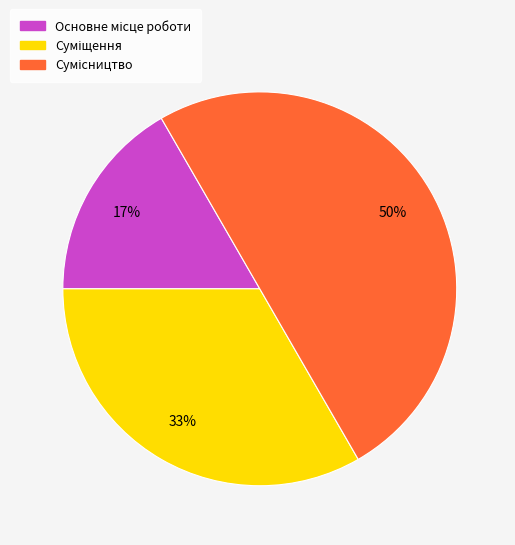

To the nearest percent, what is the difference between the largest and smallest slice percentages?

33%